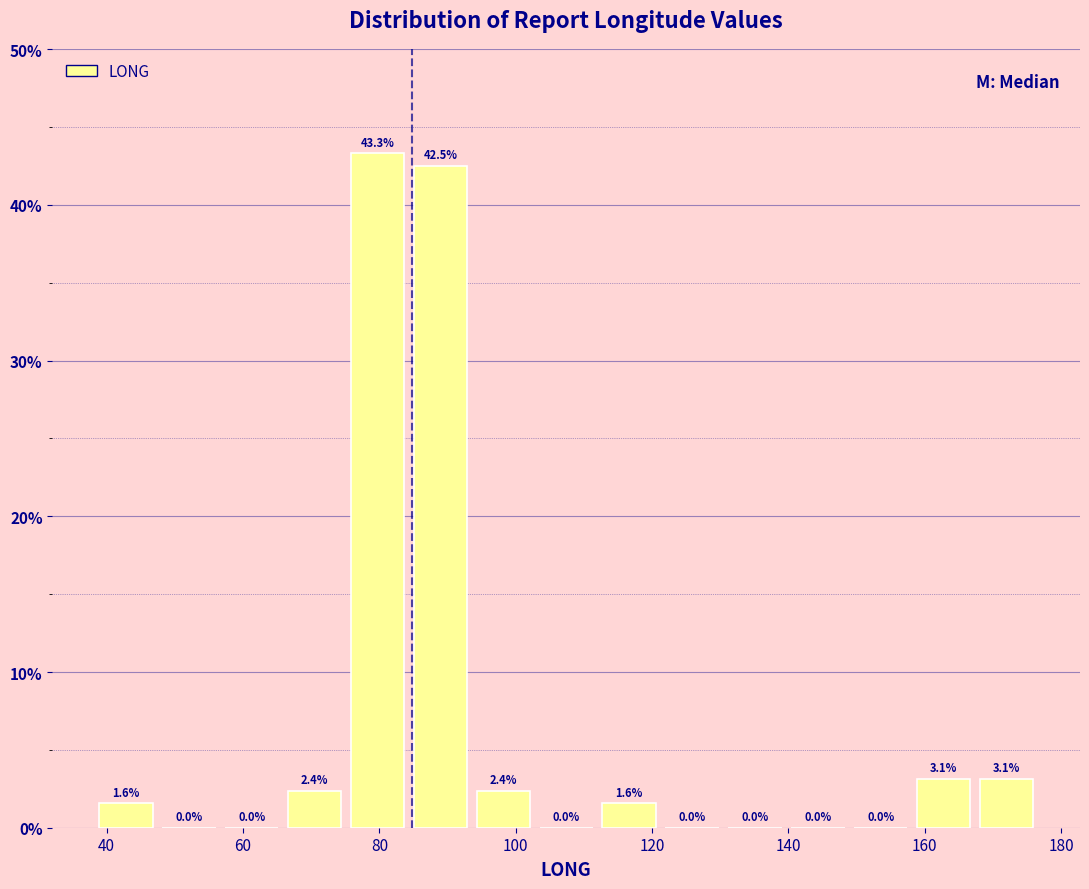

How tall is the bar that spans 94 to 102 on the x-axis? The bar edges are not printed on the chart, so give them approximately, as read against the axis.

2.4